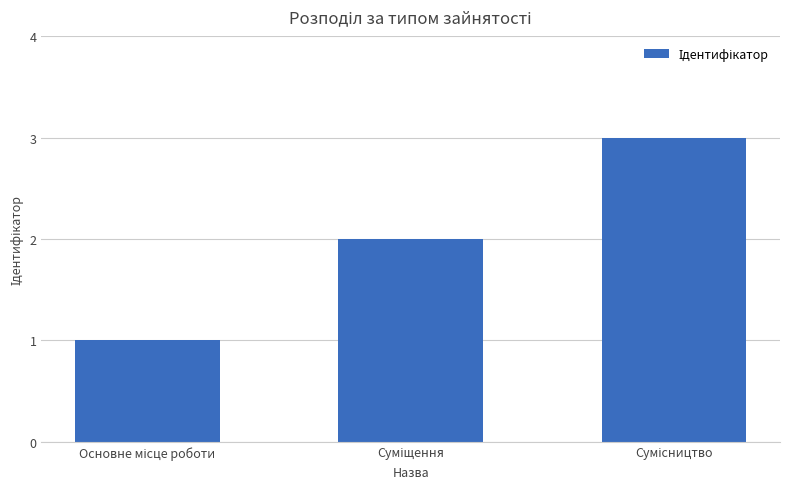

What is the maximum value shown in the chart?

3